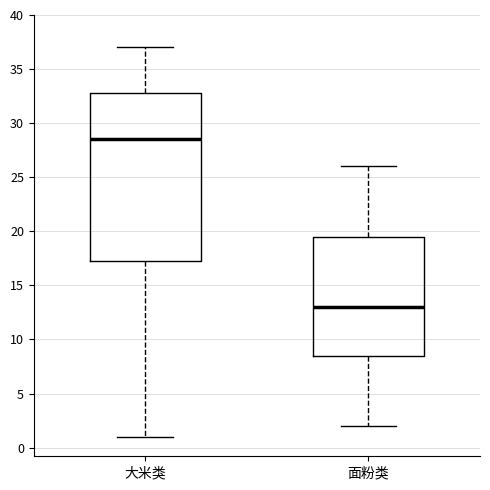

Which box's median line is the lowest?

面粉类